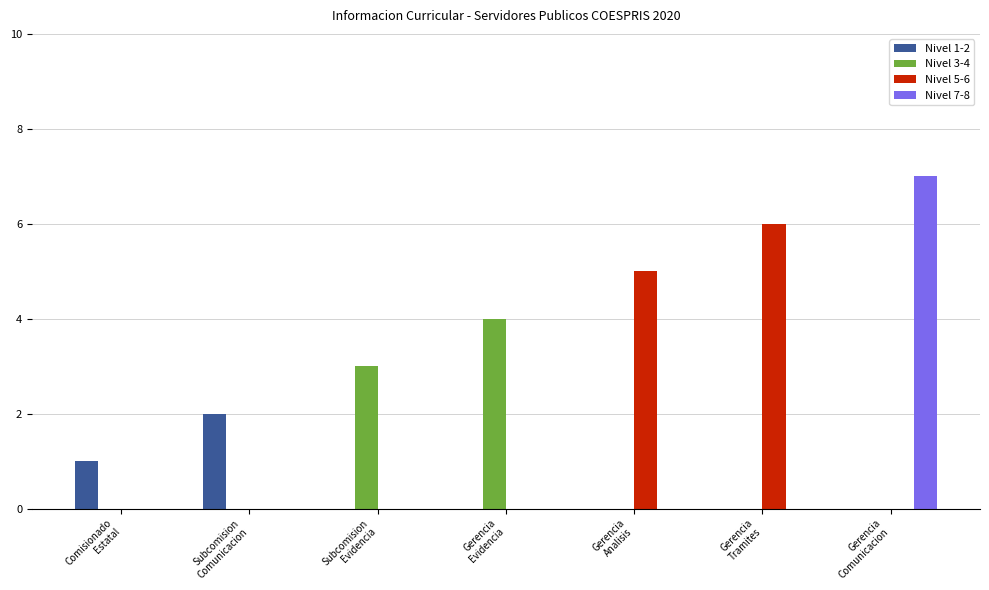

What is the maximum value shown in the chart?

7